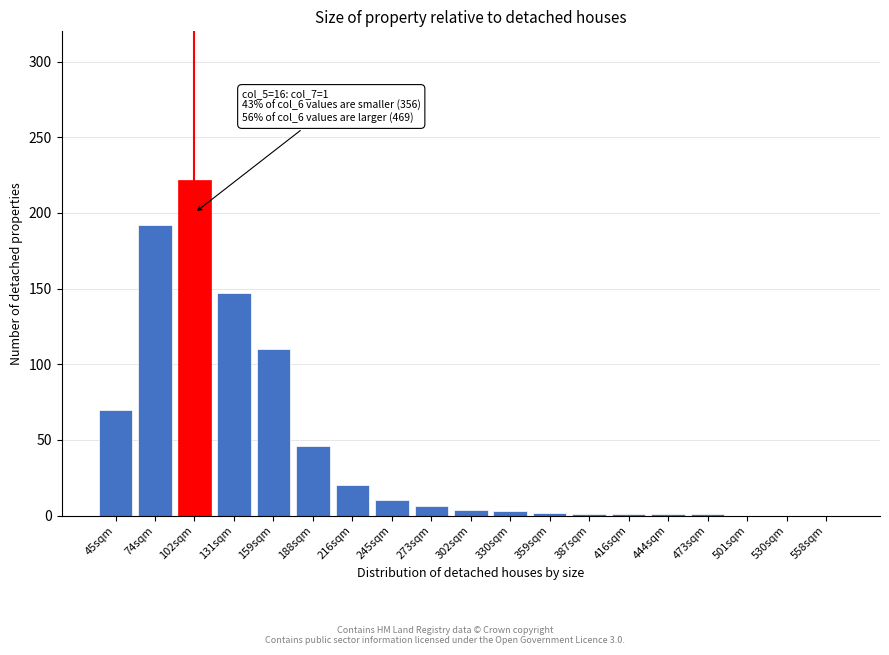

What is the greatest value displayed?

222